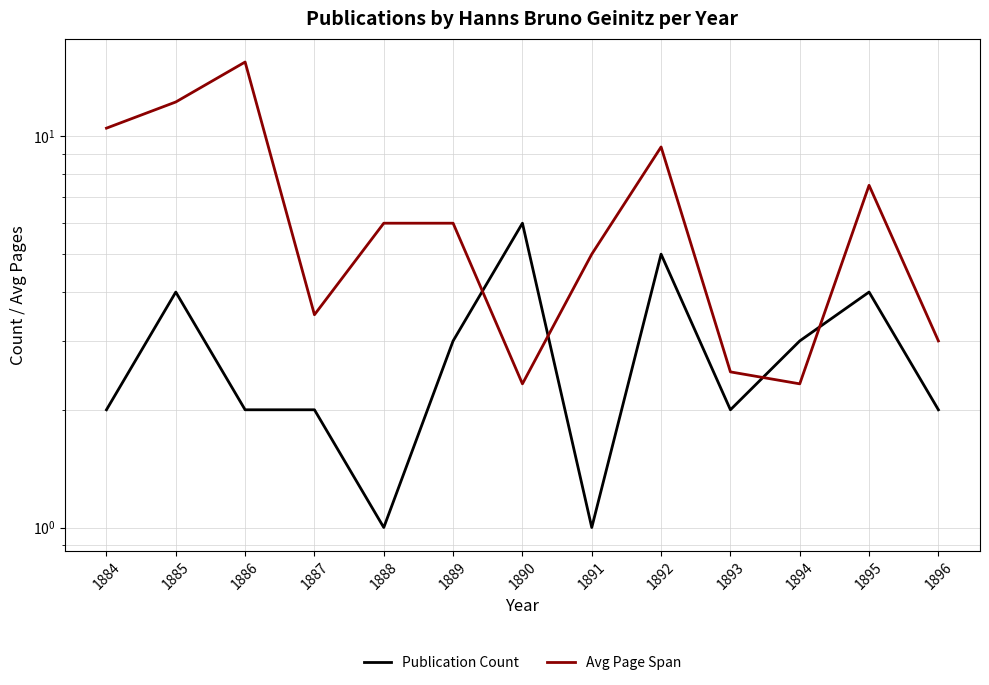

What is the value of the Publication Count point at the 5th from the left?

1.0